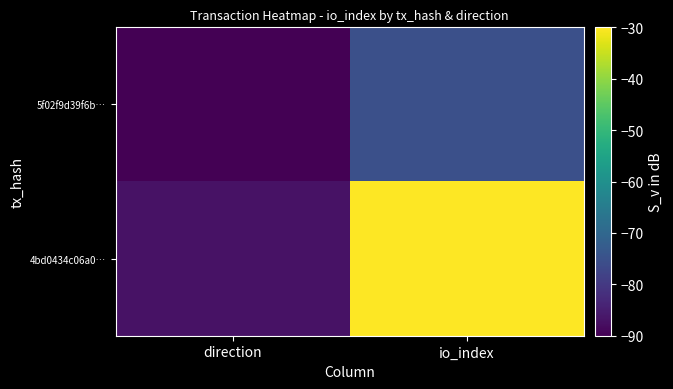

At which category is the sum across all series the highest?

io_index